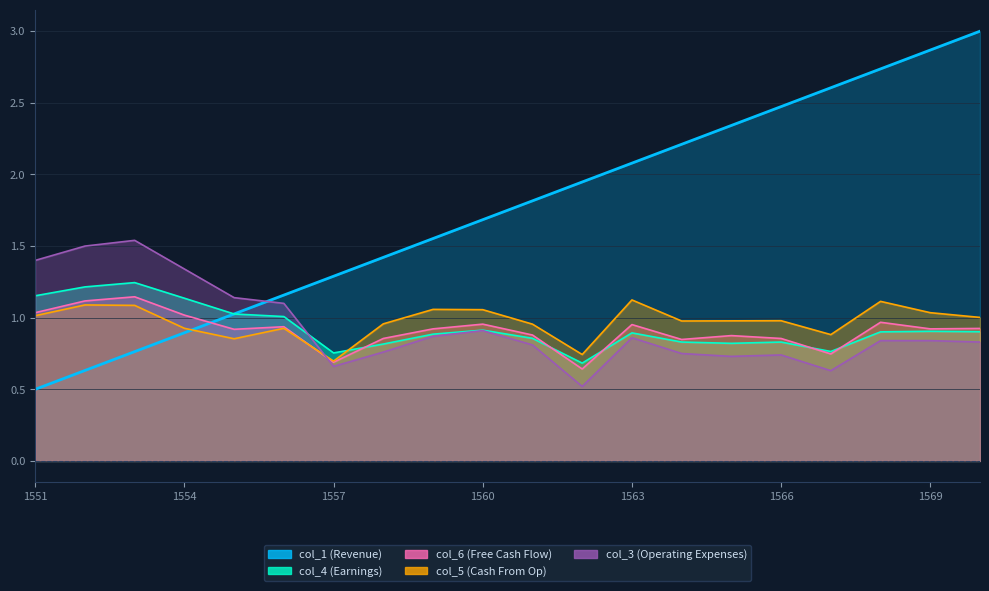

The value of col_6 at 1557 is 1.0. True or false?

False